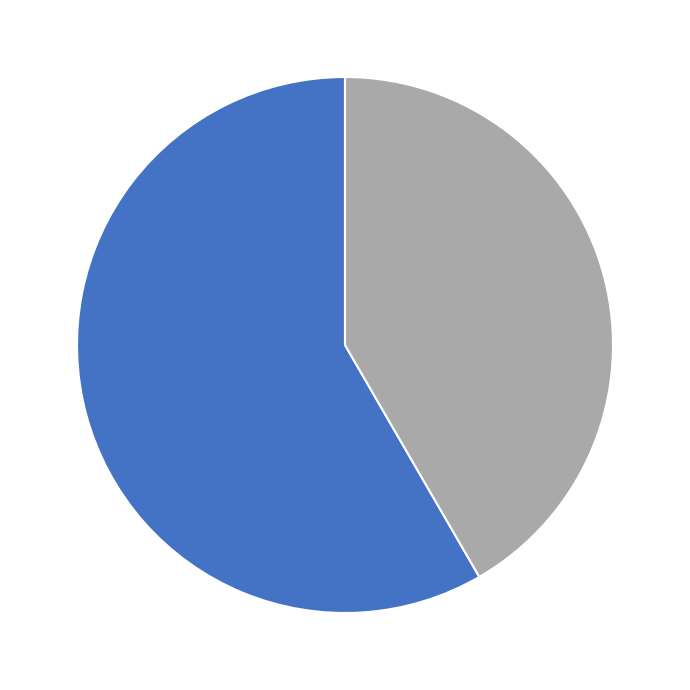

Does any single category account for the majority?

Yes